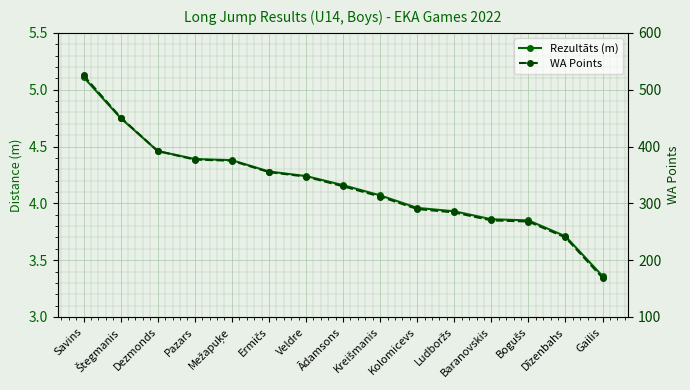

Reading right to left, extract all data points from this chart.

Rezultāts (m): 3.4	3.7	3.9	3.9	3.9	4.0	4.1	4.2	4.2	4.3	4.4	4.4	4.5	4.8	5.1
WA Points: 169.0	240.0	268.0	270.0	284.0	290.0	312.0	330.0	347.0	355.0	375.0	377.0	392.0	451.0	525.0